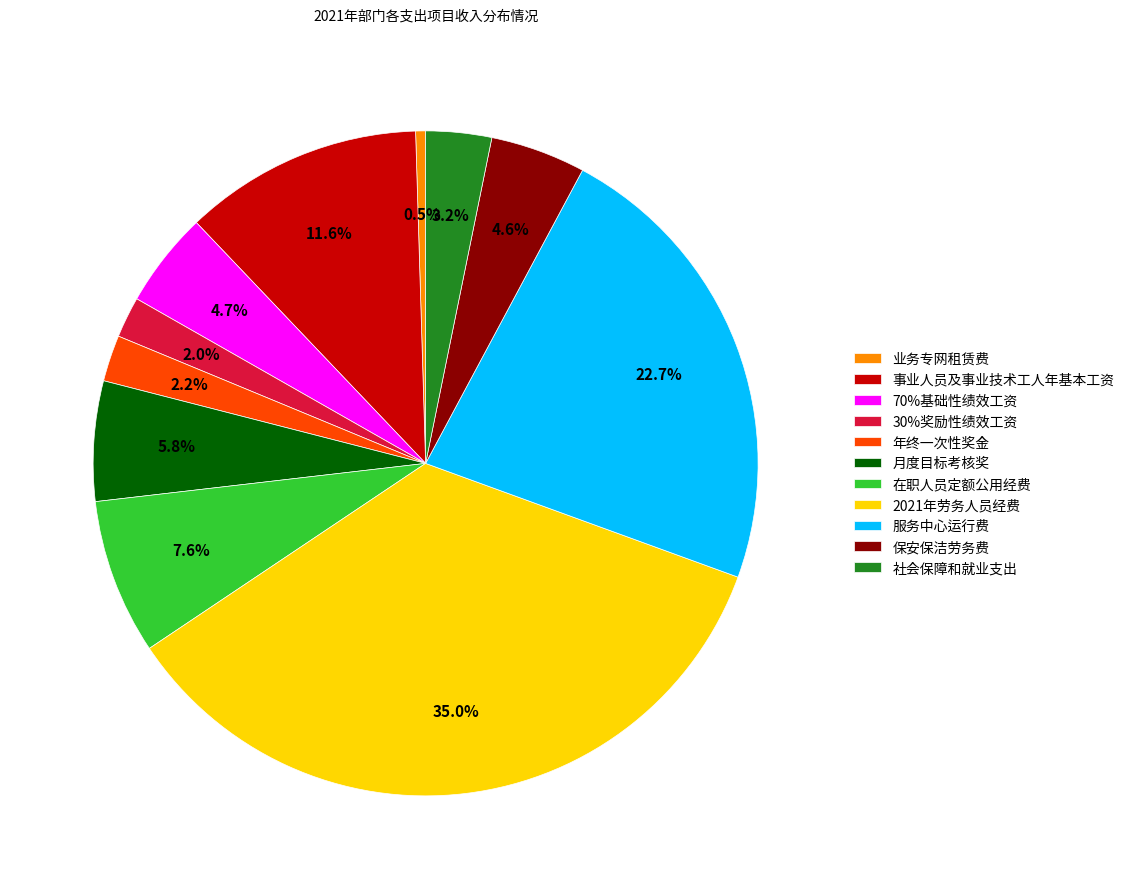

Is 月度目标考核奖 the majority of the pie?

No